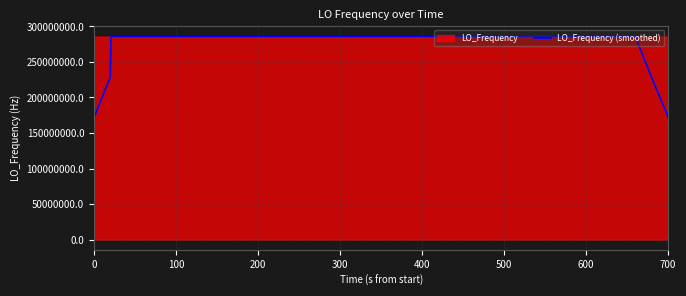

Which series has the largest range (max minus min)?

LO_Frequency (smoothed)